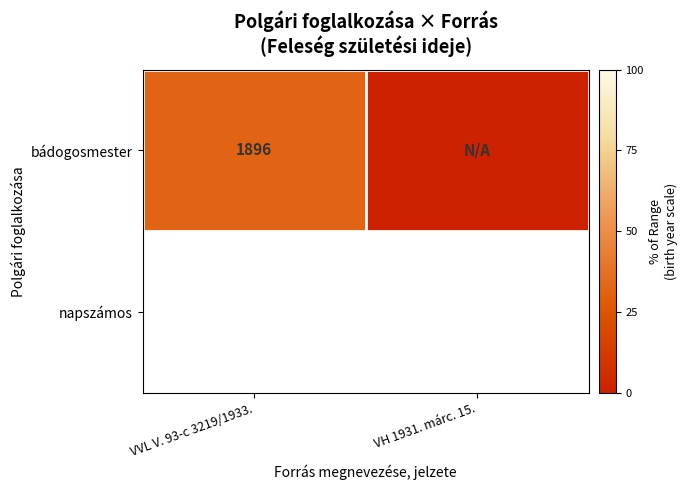

Where is the data nearest to the value 16?

VVL V. 93-c 3219/1933.